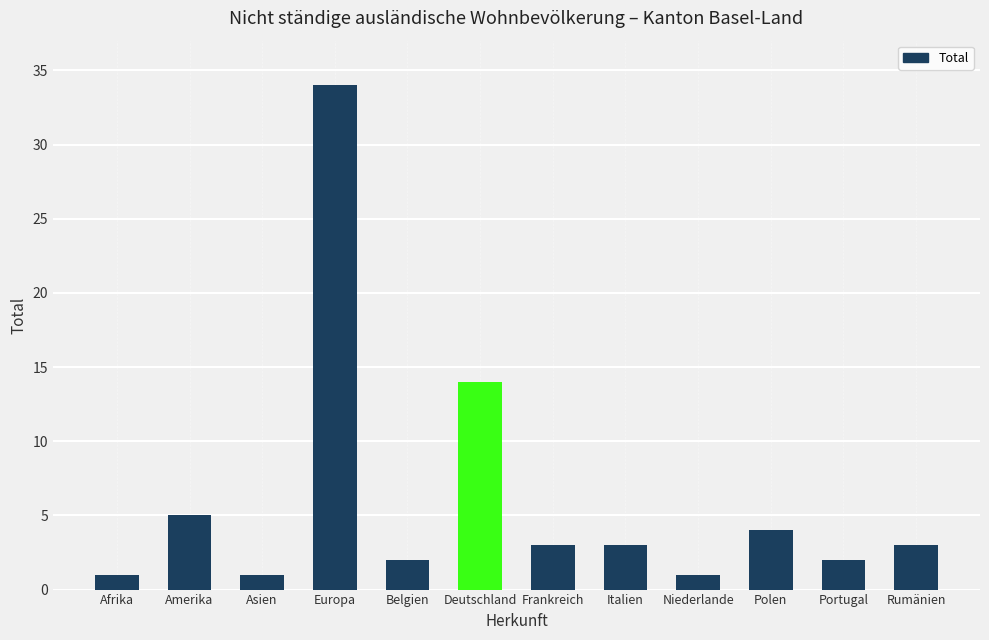

What is the difference between the second highest and minimum values?

13